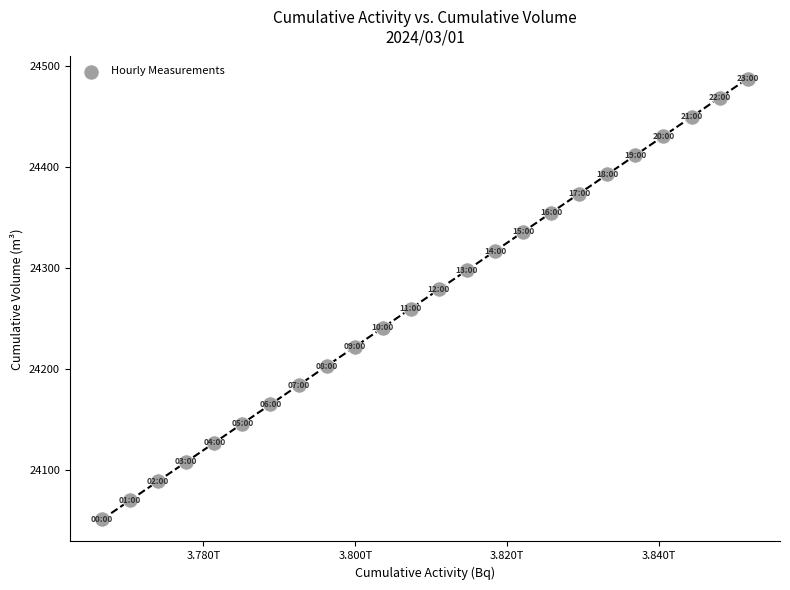

What is the range of X values (max minus min)?

84984243723